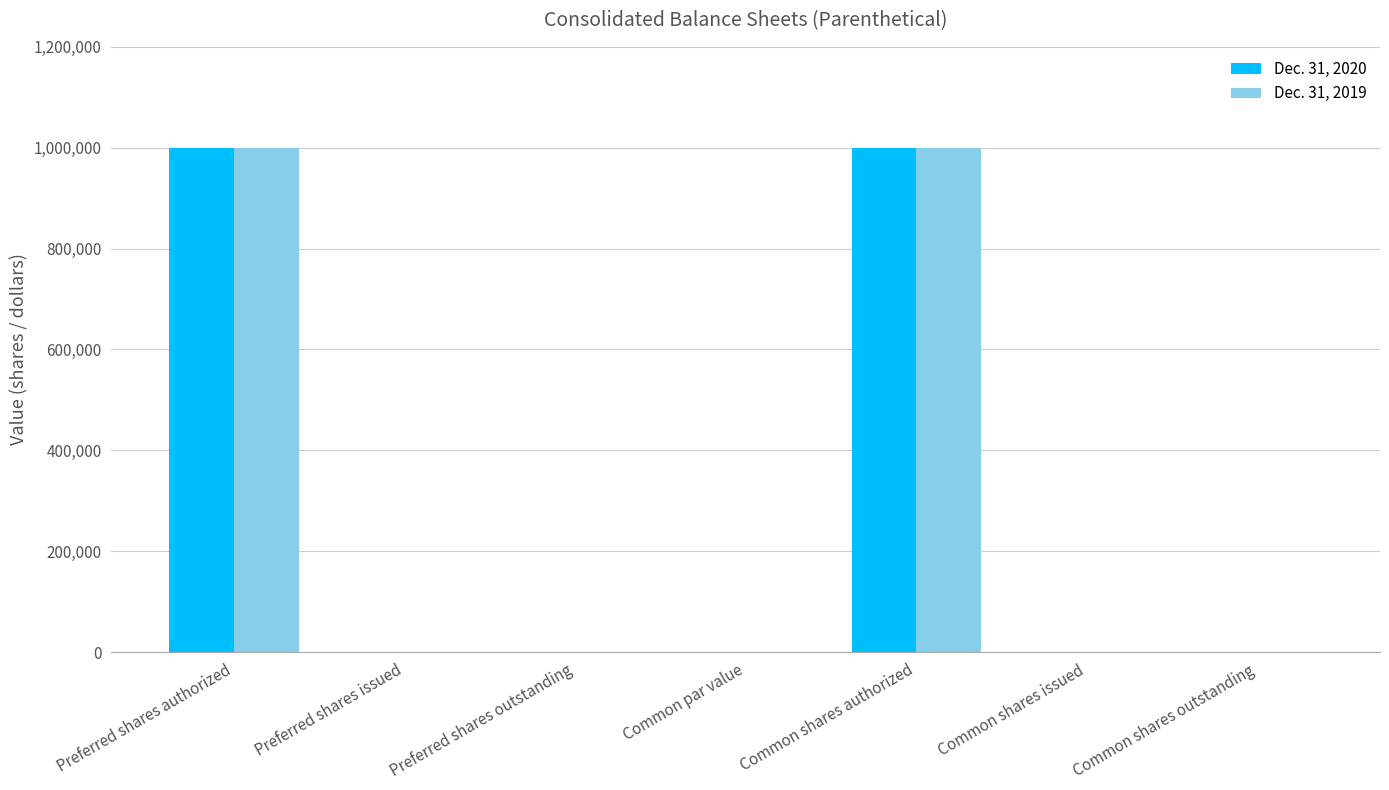

What are all the series names shown in the legend?

Dec. 31, 2020, Dec. 31, 2019